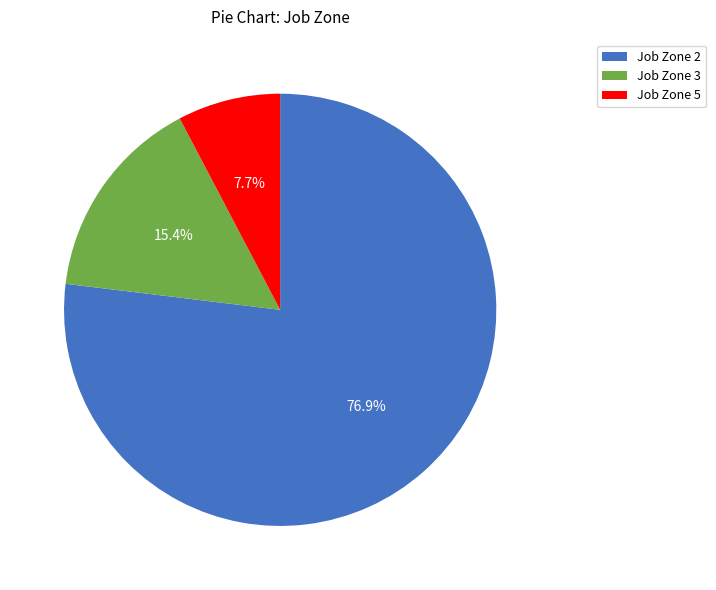

Rank the categories by value from highest to lowest.

Job Zone 2, Job Zone 3, Job Zone 5